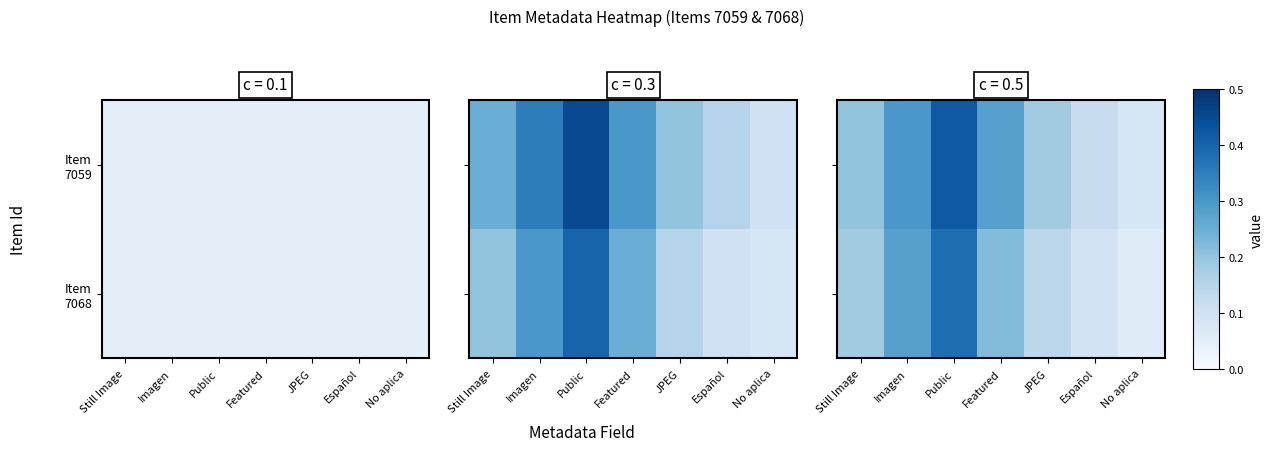

Is the value of Item 7059 at Still Image greater than the value of Item 7068 at Español?

Yes